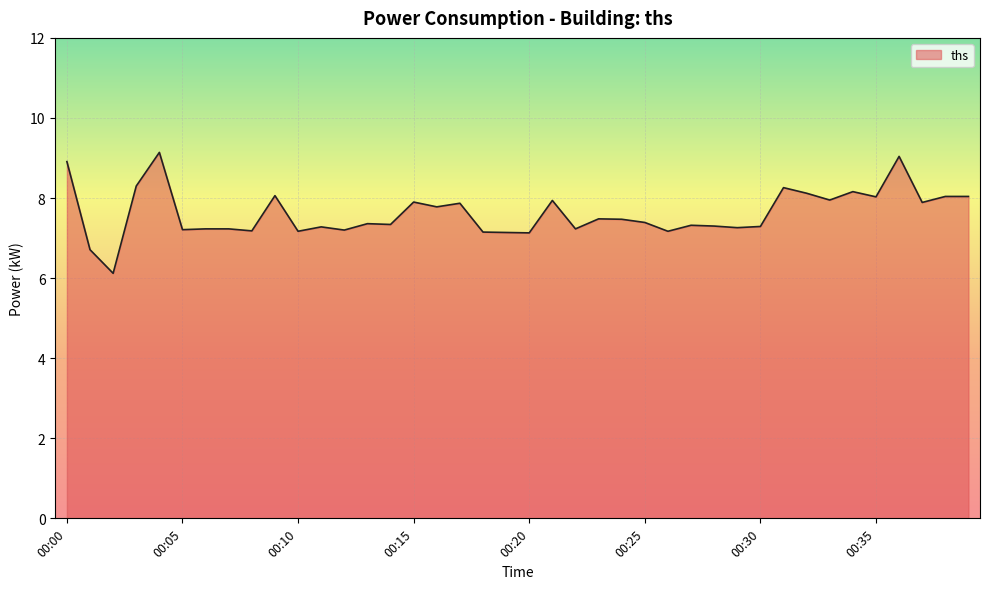

What is the maximum value shown in the chart?

9.1